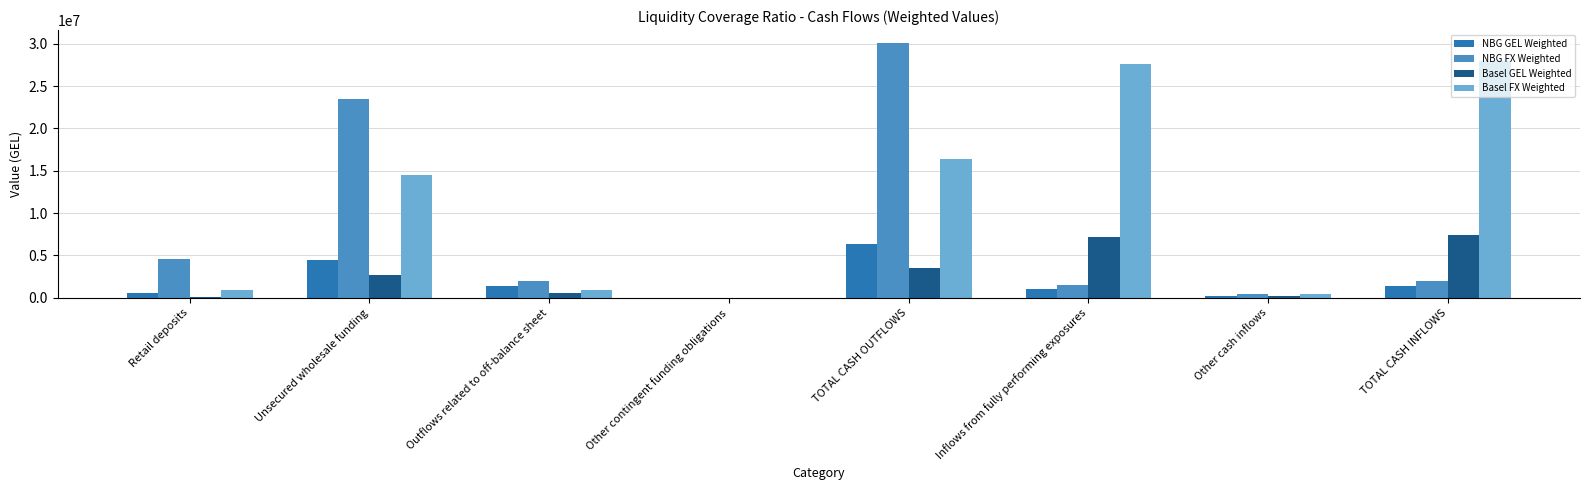

The value of NBG GEL Weighted at TOTAL CASH INFLOWS is 1346554.6. True or false?

True